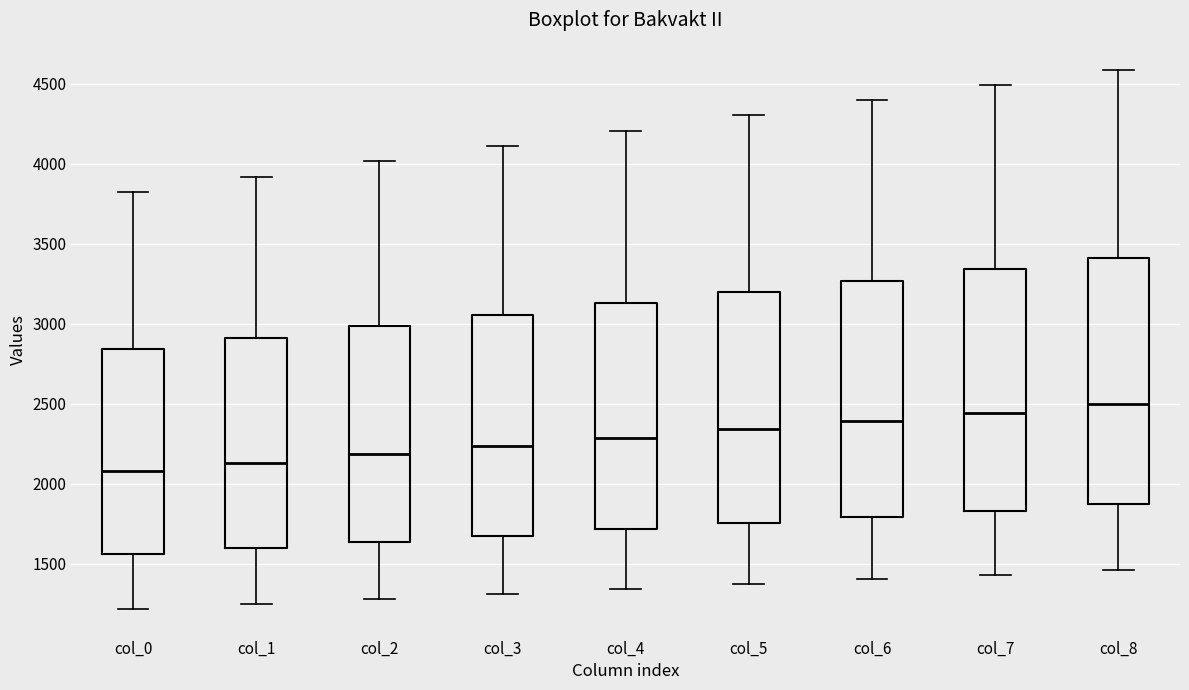

Reading left to right, read every box against the y-axis: the position of its median line, the range the box covers, and the ends of its whiskers. The values are not printed on the chart, so give them approximately, as read against the axis.

col_0: median 2100, box 1550 to 2850, whiskers 1200 to 3800
col_1: median 2150, box 1600 to 2900, whiskers 1250 to 3900
col_2: median 2200, box 1650 to 3000, whiskers 1300 to 4000
col_3: median 2250, box 1700 to 3050, whiskers 1300 to 4100
col_4: median 2300, box 1700 to 3150, whiskers 1350 to 4200
col_5: median 2350, box 1750 to 3200, whiskers 1350 to 4300
col_6: median 2400, box 1800 to 3250, whiskers 1400 to 4400
col_7: median 2450, box 1850 to 3350, whiskers 1450 to 4500
col_8: median 2500, box 1850 to 3400, whiskers 1450 to 4600